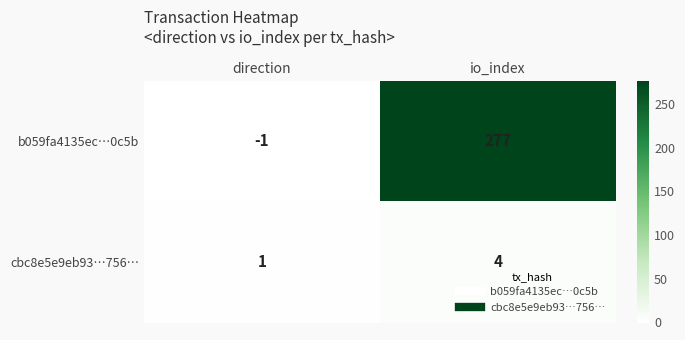

Reading left to right, transcribe all the data shown in this chart.

b059fa4135ec…0c5b: direction=-1	io_index=277
cbc8e5e9eb93…756…: direction=1	io_index=4